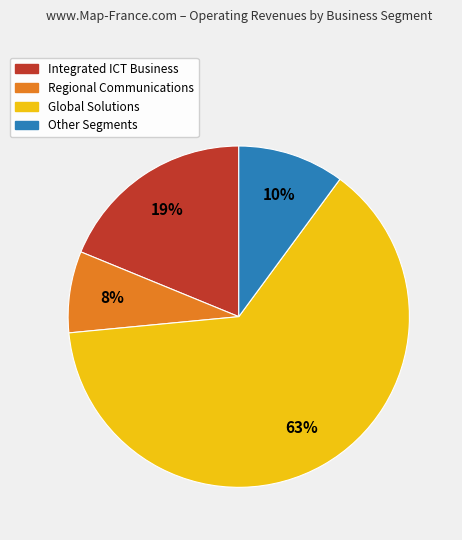

Rank the categories by value from highest to lowest.

Global Solutions, Integrated ICT Business, Other Segments, Regional Communications